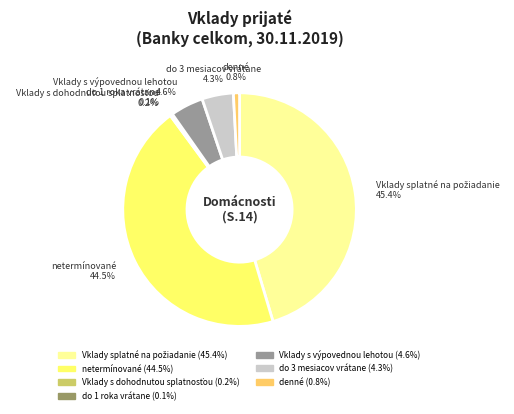

Is there any slice that represents more than half of the pie?

No